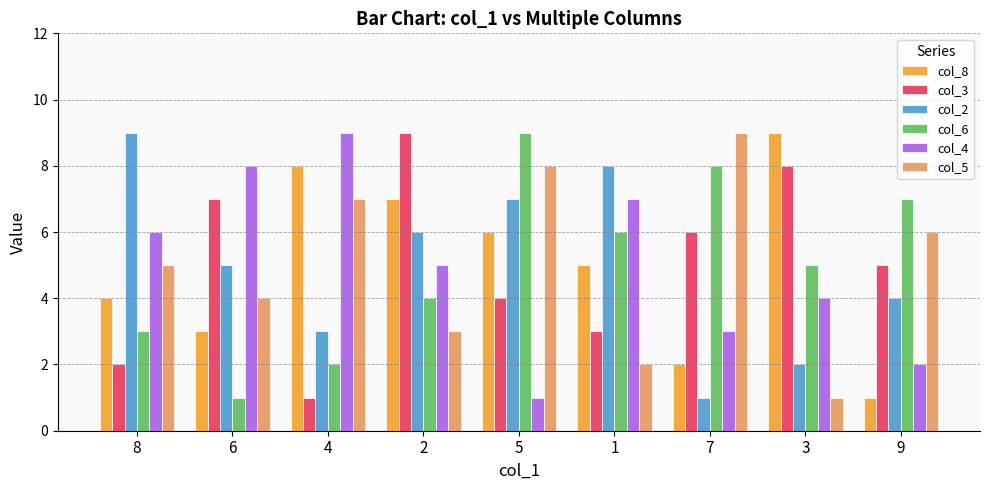

What is the difference between the maximum and minimum values in the col_3 series?

8